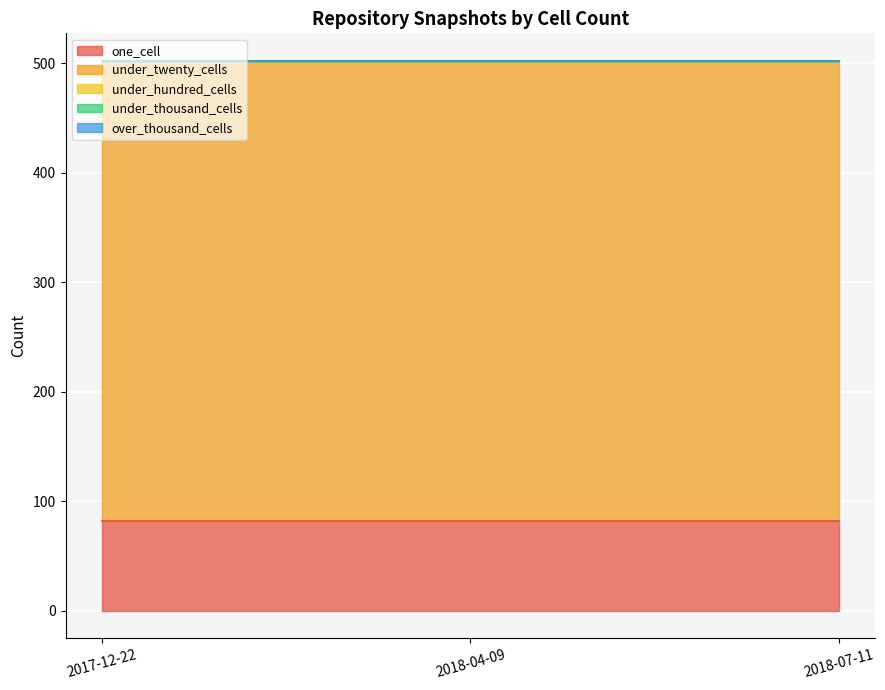

Rank the categories by one_cell value from lowest to highest.

2017-12-22, 2018-04-09, 2018-07-11